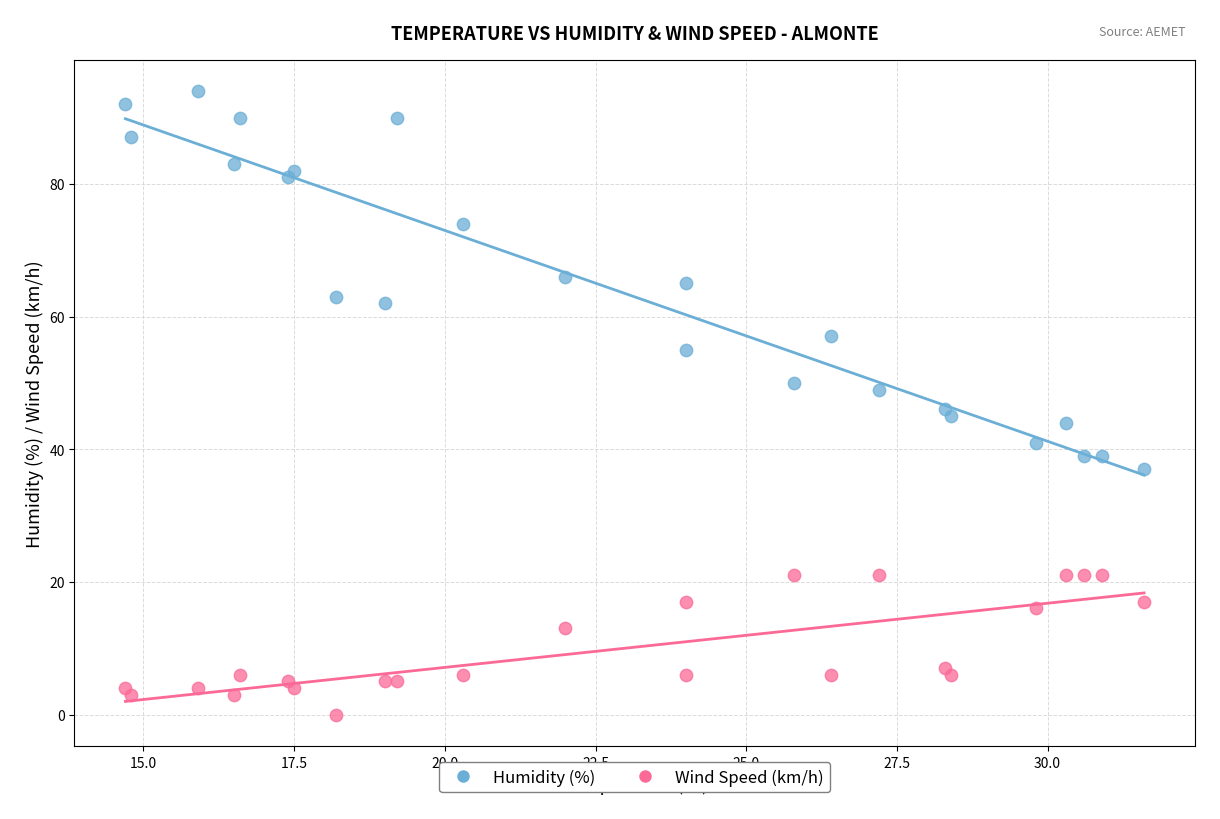

What are all the series names shown in the legend?

Humidity (%), Wind Speed (km/h)